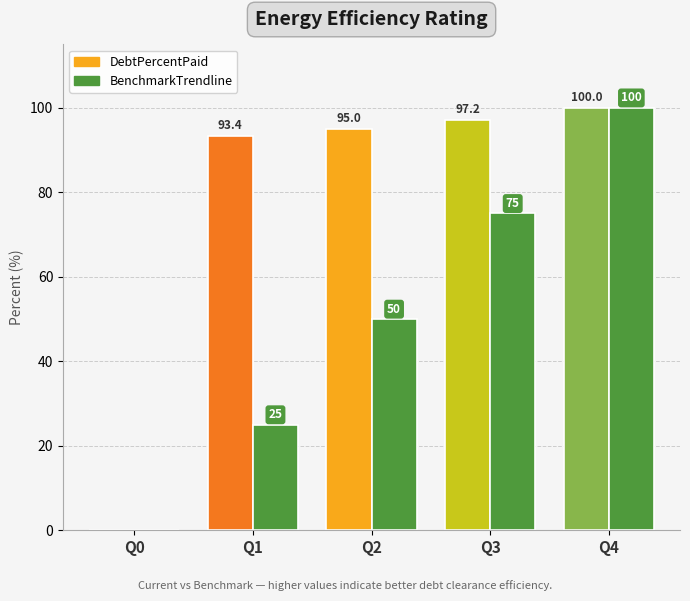

Is the value of BenchmarkTrendline at Q2 greater than the value of DebtPercentPaid at Q3?

No